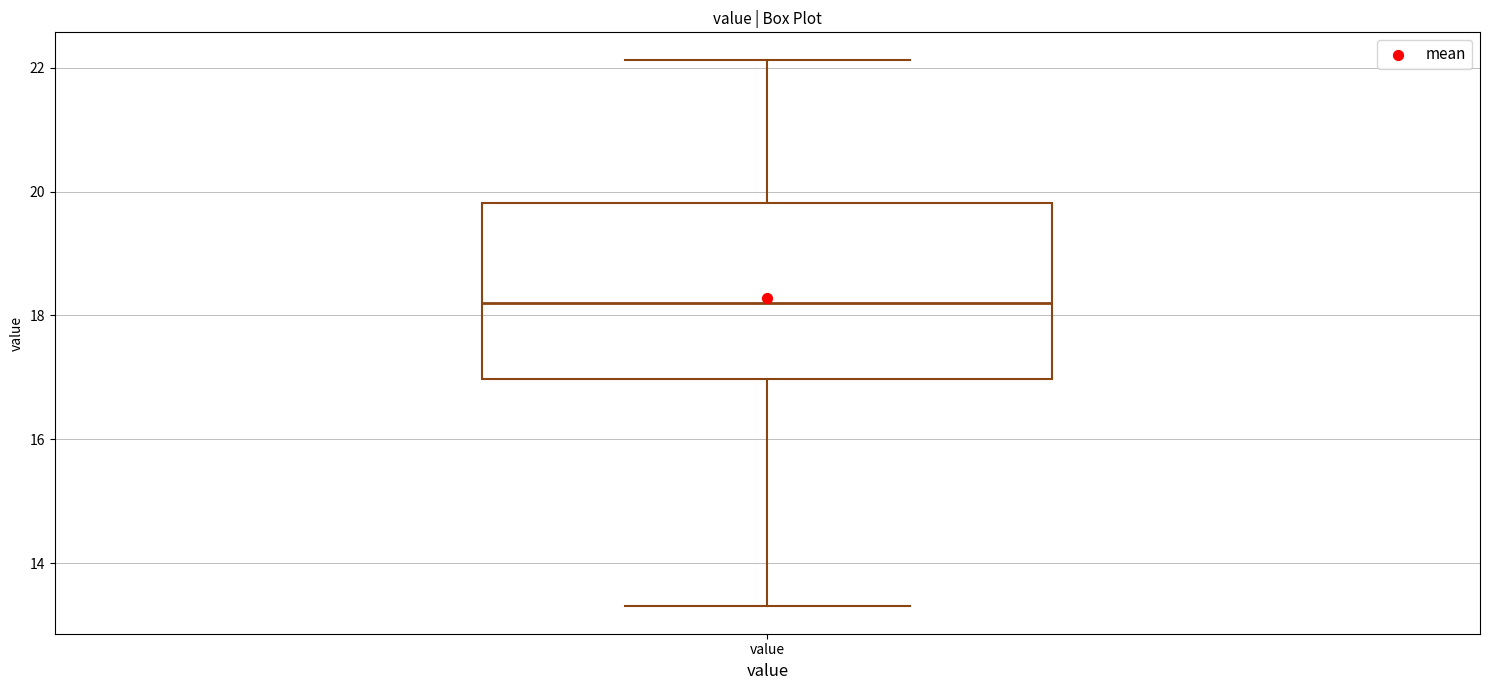

Where does the median line of the box for value sit on the y-axis? The values are not printed on the chart, so give them approximately, as read against the axis.

18.2